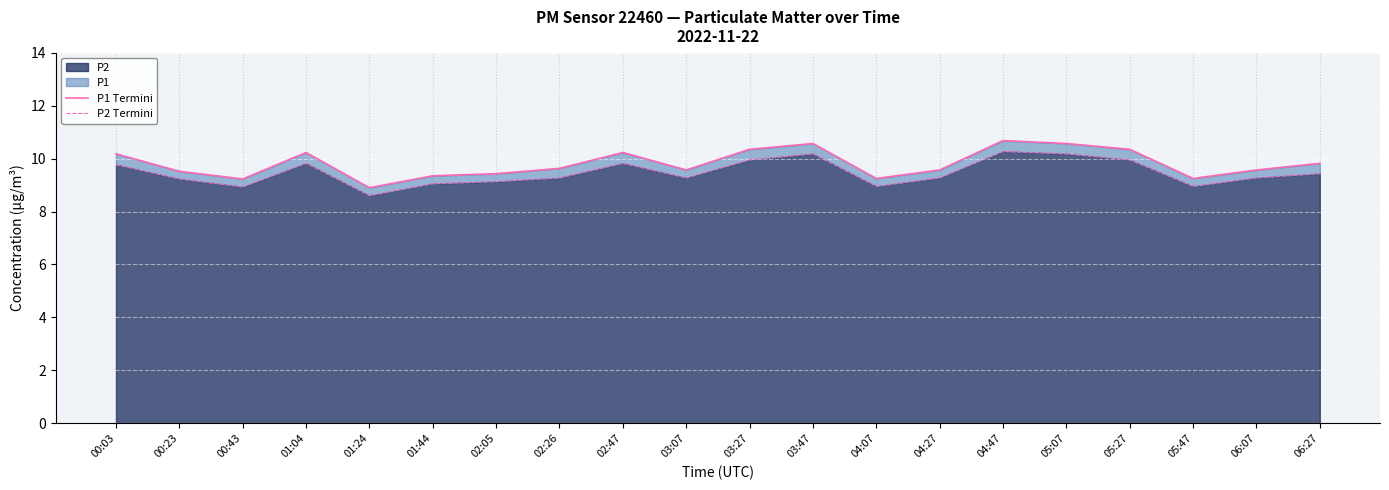

True or false: P1 Termini and P2 Termini intersect in this chart.

False